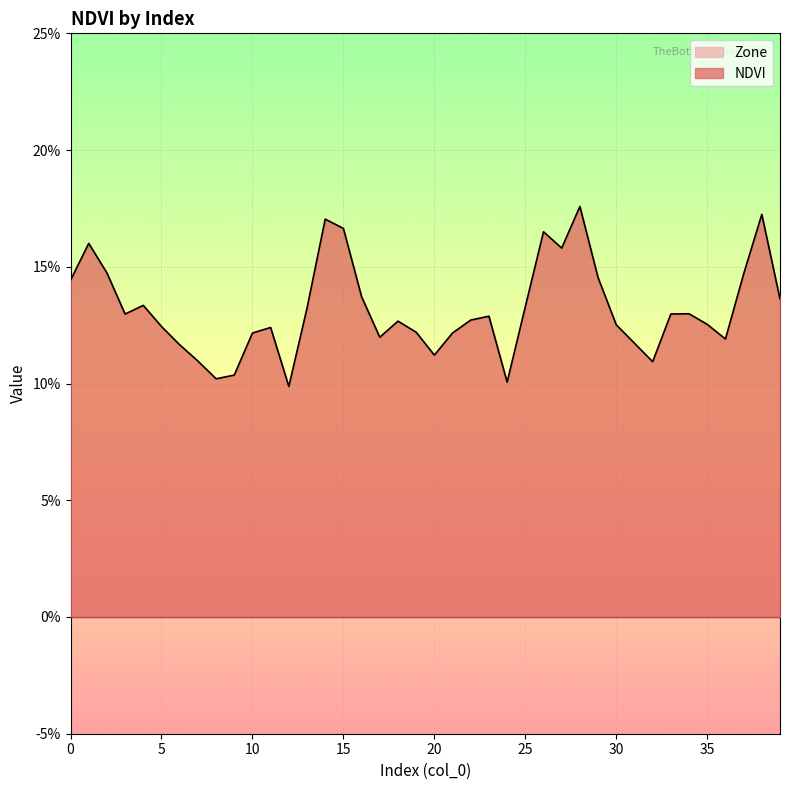

What is the average value?

0.1